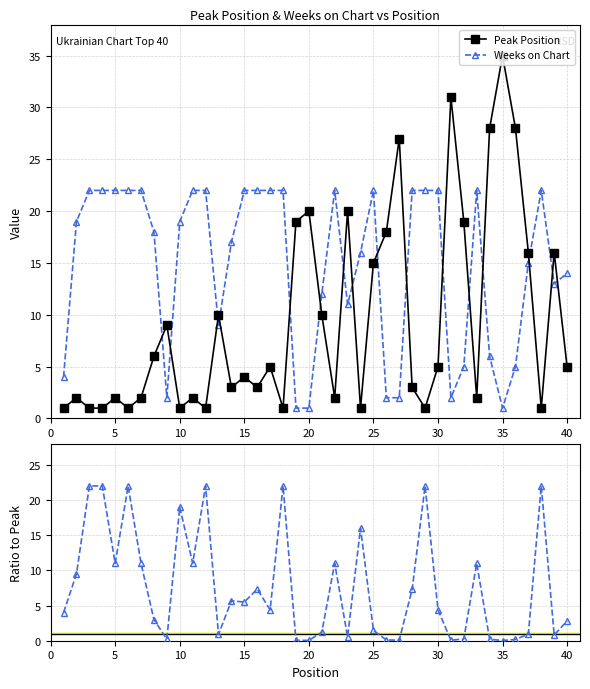

Which series has the largest range (max minus min)?

Peak Position